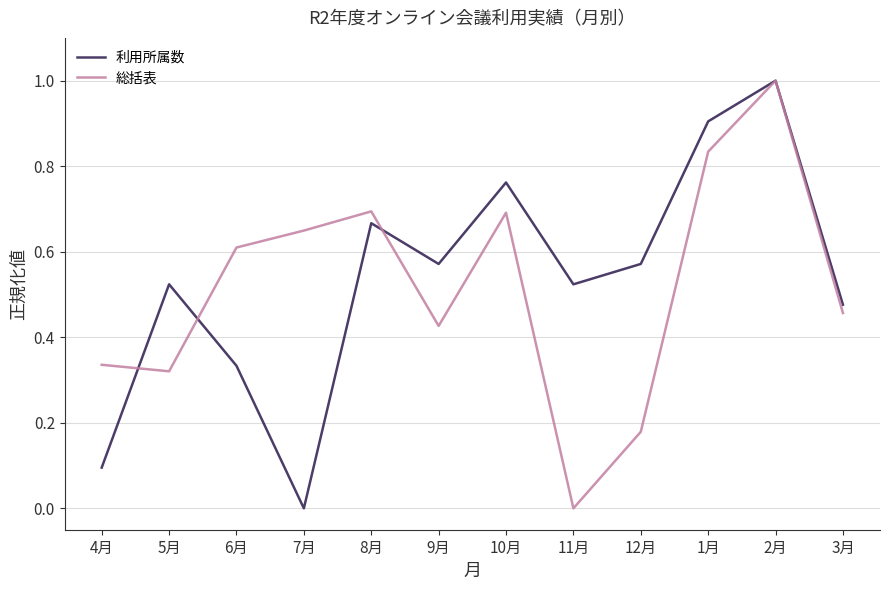

The 総括表 series shows 0.0 at 11月. True or false?

True